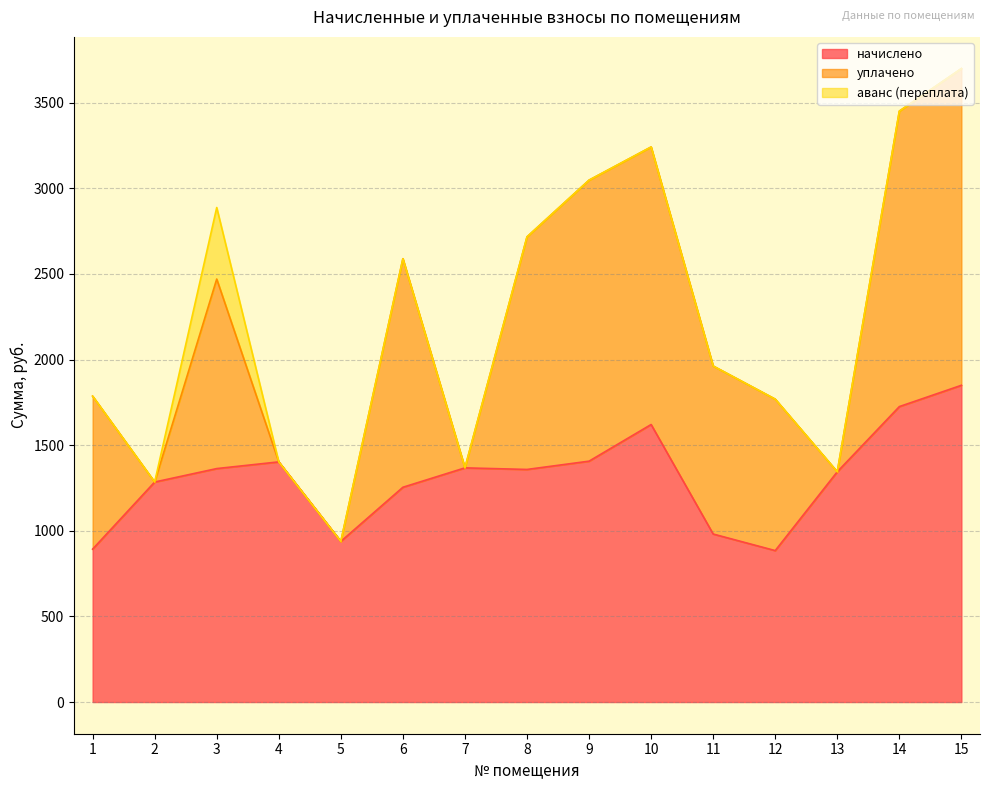

Reading left to right, transcribe all the data shown in this chart.

начислено: 892.9	1284.7	1363.3	1402.4	938.1	1254.2	1367.4	1358.2	1406.5	1620.5	981.1	884.3	1344.5	1725.2	1849.5
уплачено: 893.3	0.0	1106.7	0.0	0.0	1334.5	0.0	1358.2	1640.9	1620.5	981.1	884.3	0.0	1725.2	1849.5
аванс (переплата): 0.0	0.0	417.7	0.0	0.0	0.0	0.0	0.0	0.0	0.0	0.0	0.0	0.0	0.0	0.0